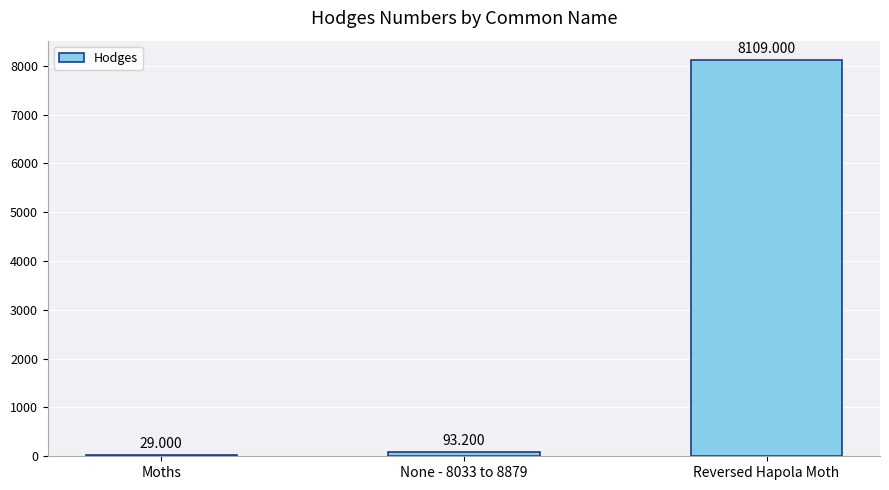

At which label does the data first exceed 93?

None - 8033 to 8879